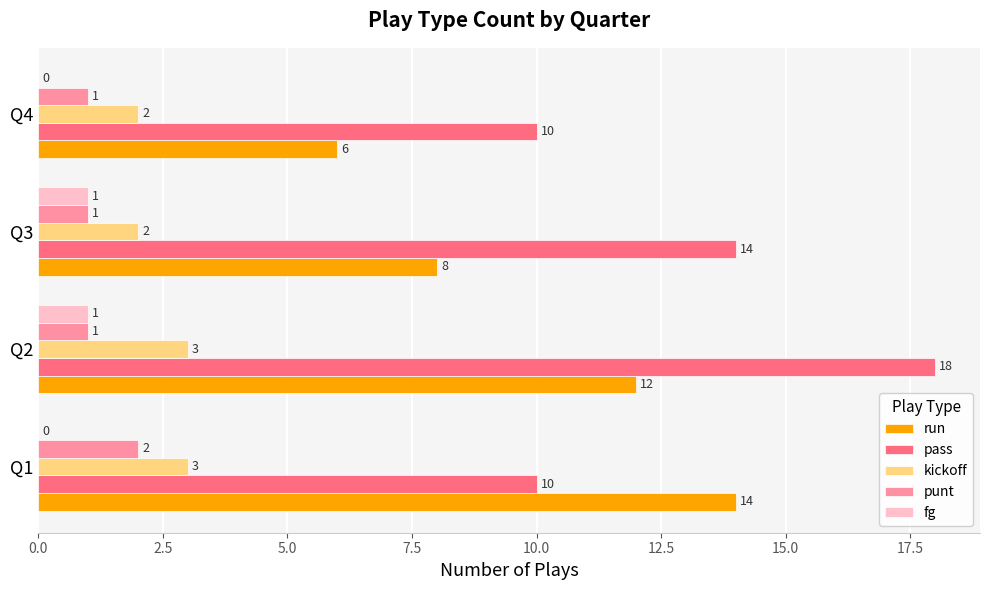

Read the pass value at Q1.

10